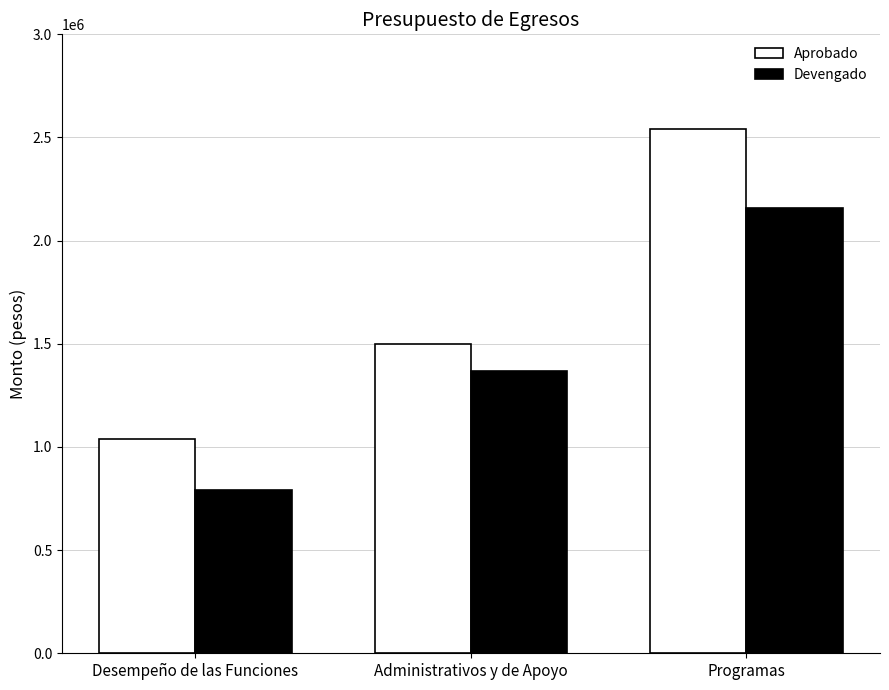

What is the difference between the Devengado values at Programas and Desempeño de las Funciones?

1368068.0